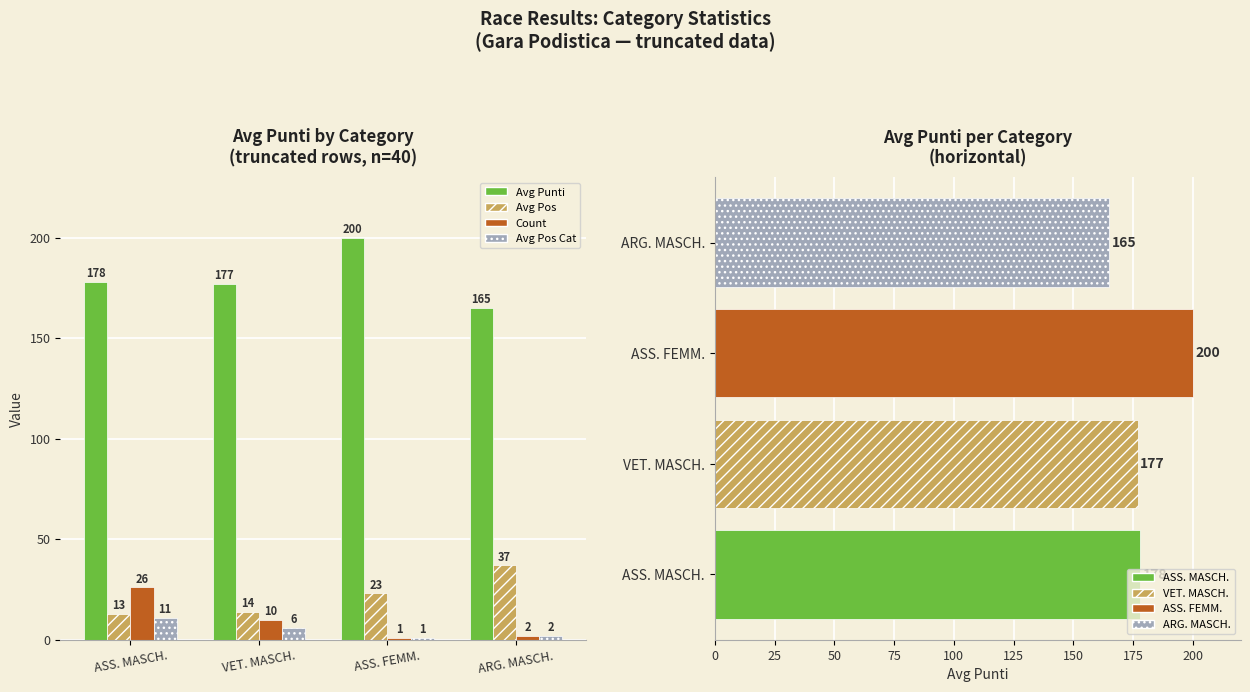

What are all the series names shown in the legend?

Avg Punti, Avg Pos, Count, Avg Pos Cat